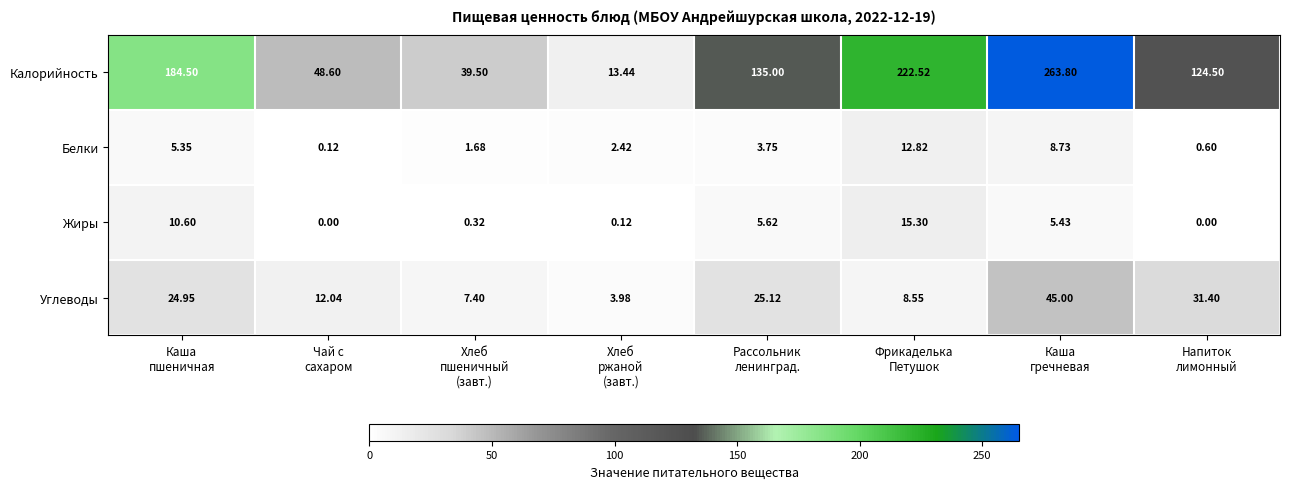

Rank the series by their maximum value, from highest to lowest.

Калорийность, Углеводы, Жиры, Белки